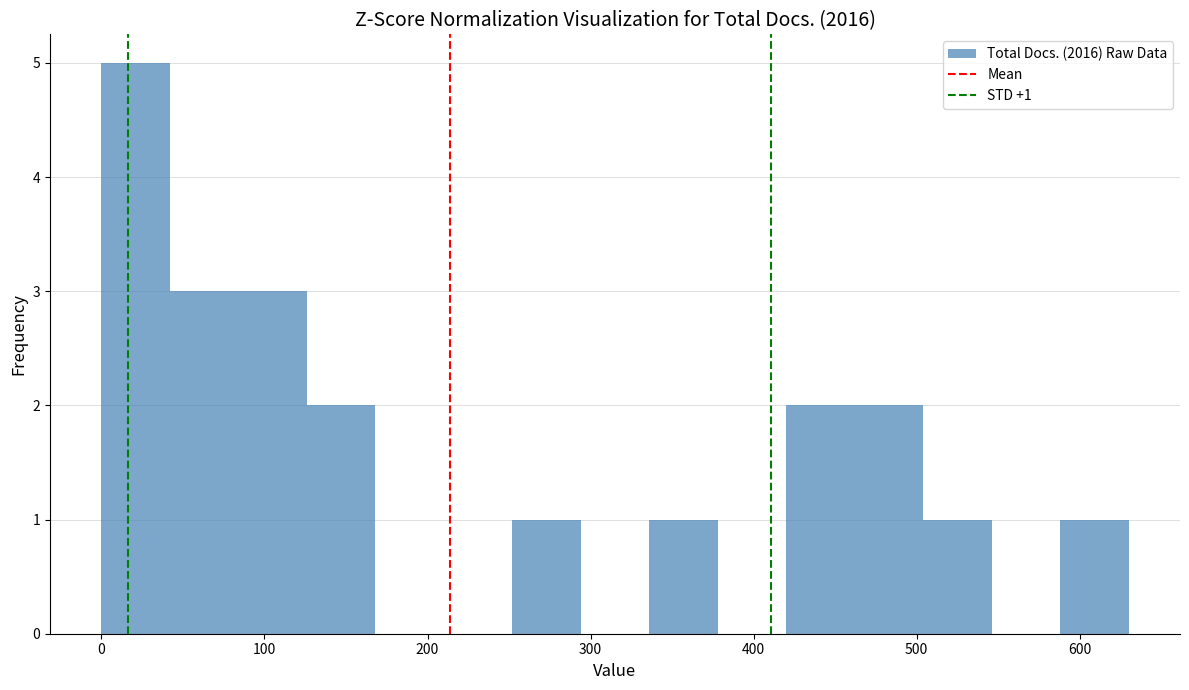

Over which range of the x-axis is the bar tallest?

0 to 42